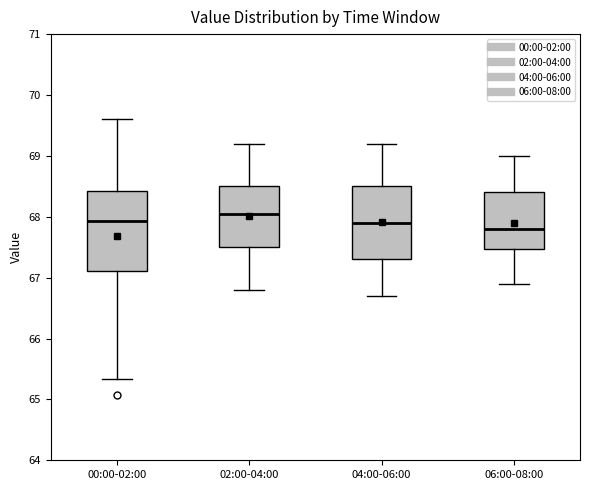

Which box is the tallest, from its lower edge to its upper edge?

00:00-02:00